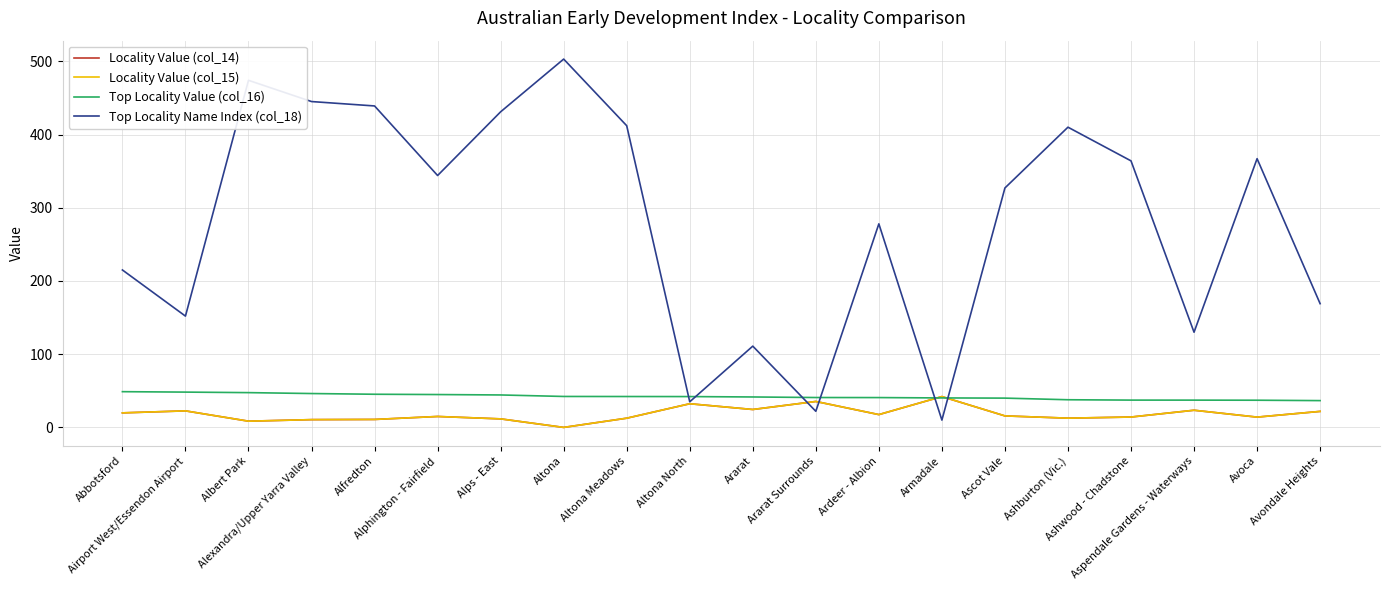

What is the spread (max minus min) of values at Ardeer - Albion?

260.5